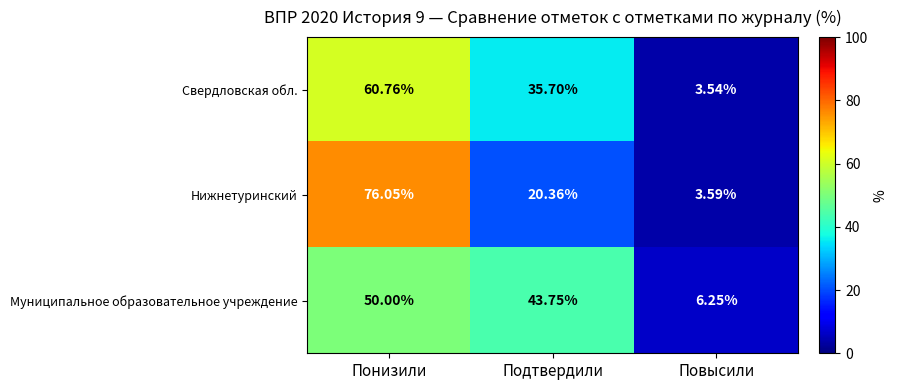

At which label does Муниципальное образовательное учреждение reach its peak?

Понизили